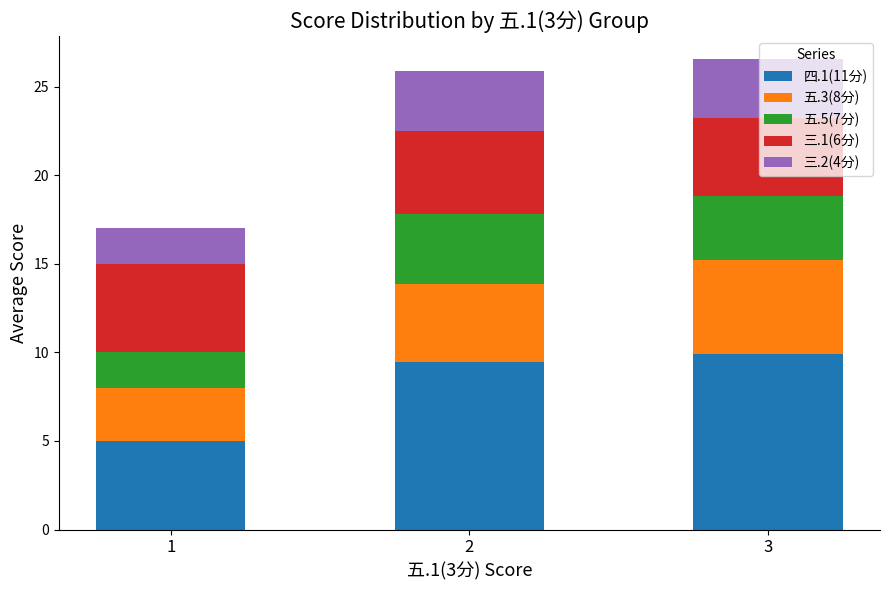

The 四.1(11分) series shows 5.0 at 1. True or false?

True